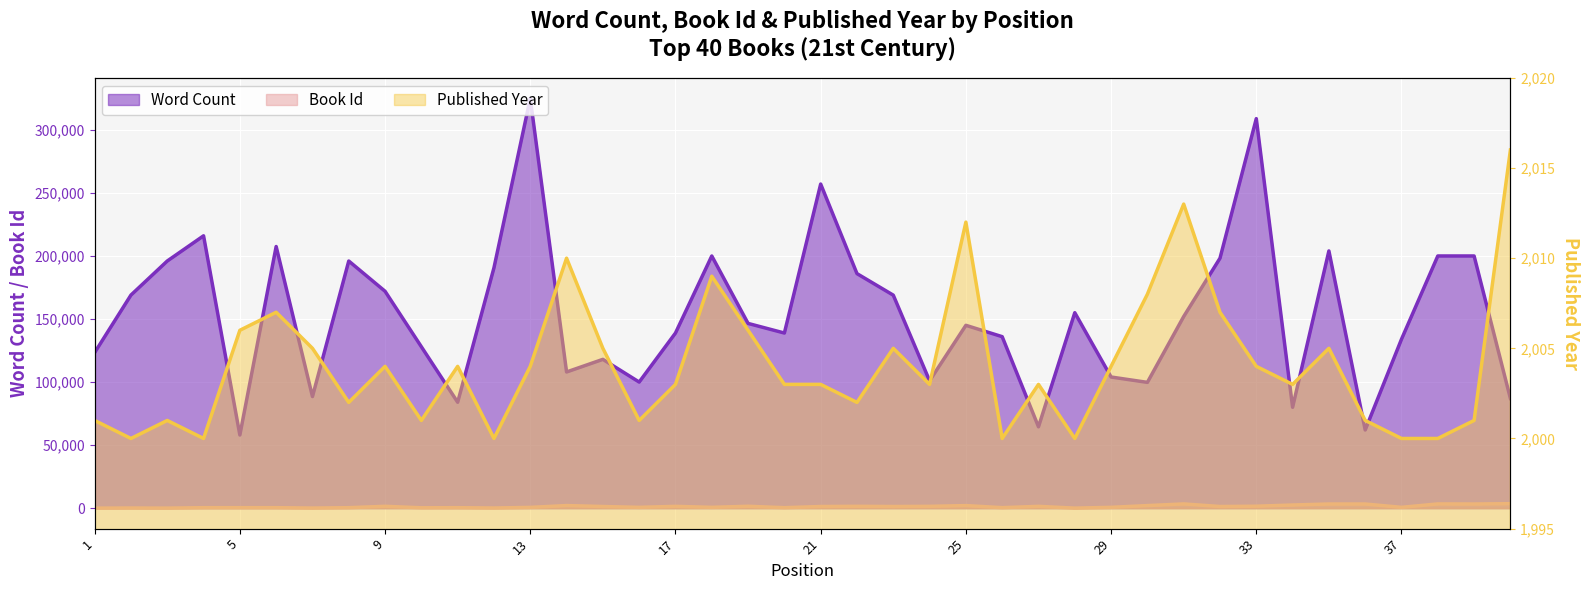

The value of Word Count at 25 is 36884. True or false?

False